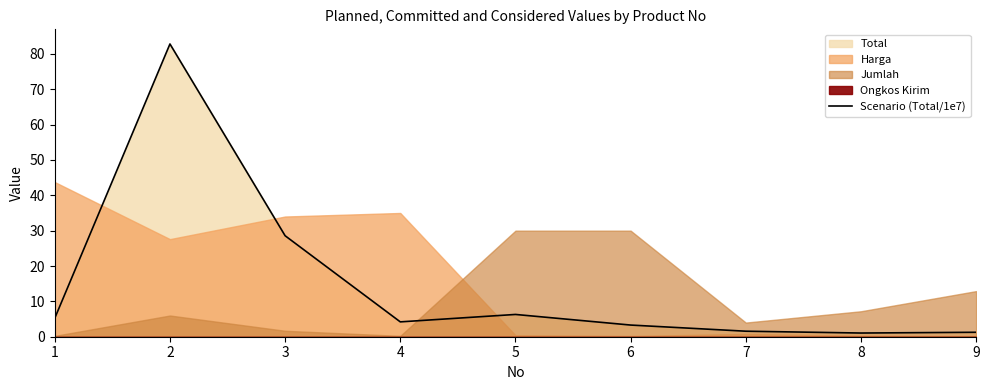

Reading right to left, transcribe all the data shown in this chart.

9=1.3	8=1.0	7=1.6	6=3.3	5=6.3	4=4.2	3=28.6	2=82.8	1=5.2